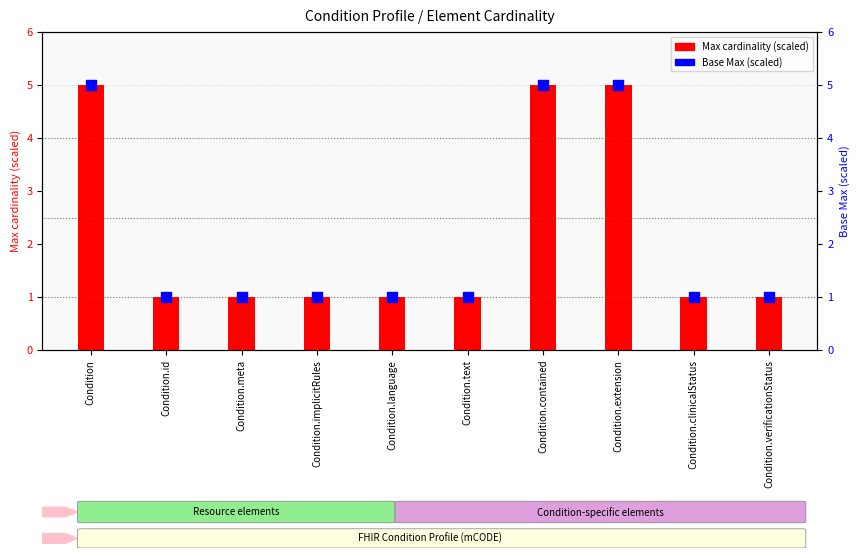

Which series reaches the maximum Y coordinate?

Max cardinality (scaled)